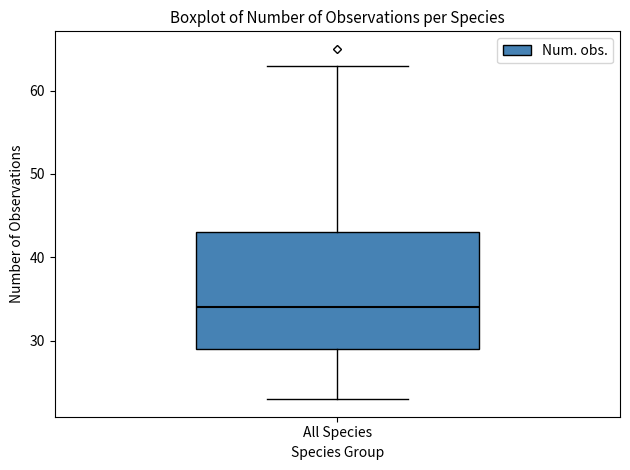

Where does the upper whisker of the box for All Species end on the y-axis? The values are not printed on the chart, so give them approximately, as read against the axis.

63